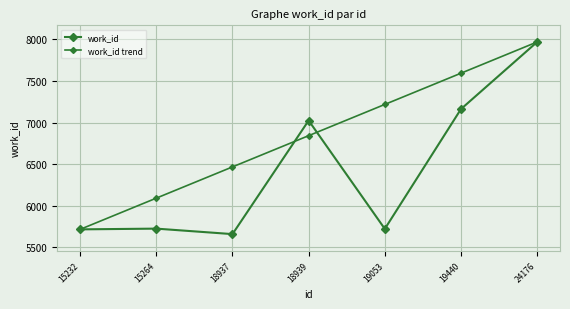

Is the value of work_id trend at 18939 greater than the value of work_id at 15264?

Yes